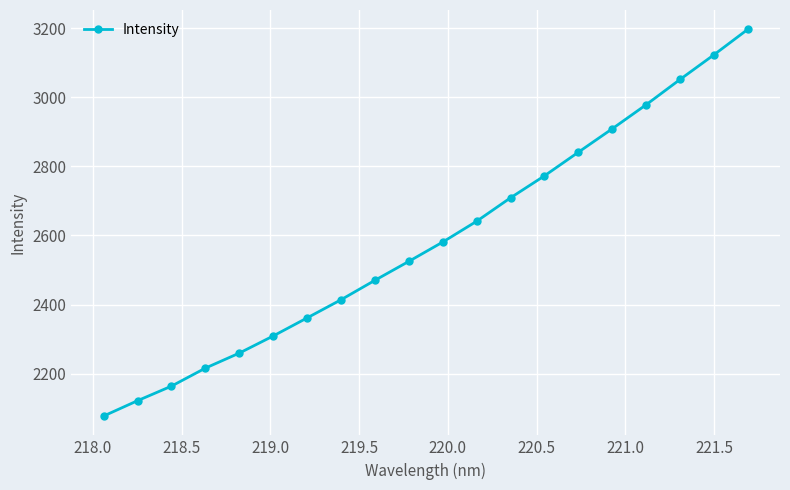

What is the smallest value displayed?

2077.9